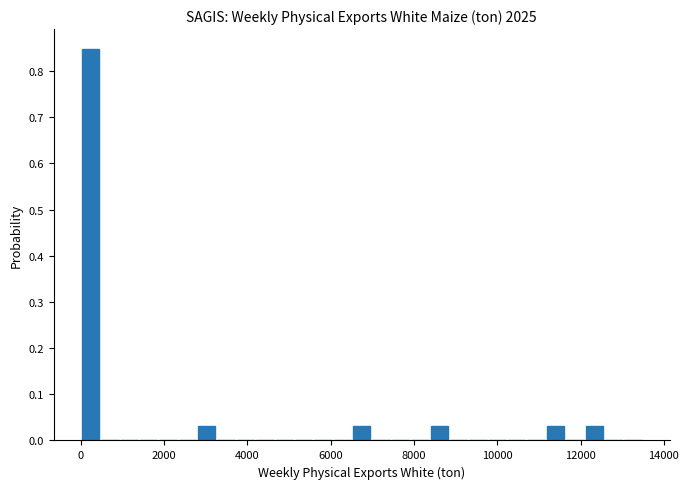

Read against the x-axis, roughly where is the centre of the tallest bar?

200